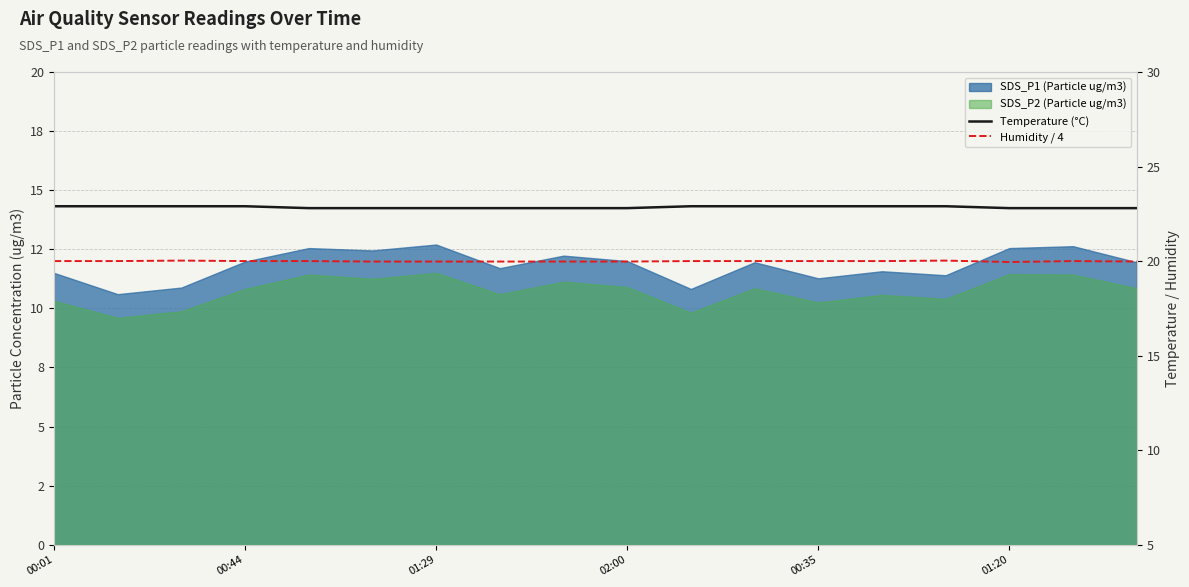

True or false: Humidity / 4 and Temperature (°C) cross at least once.

False